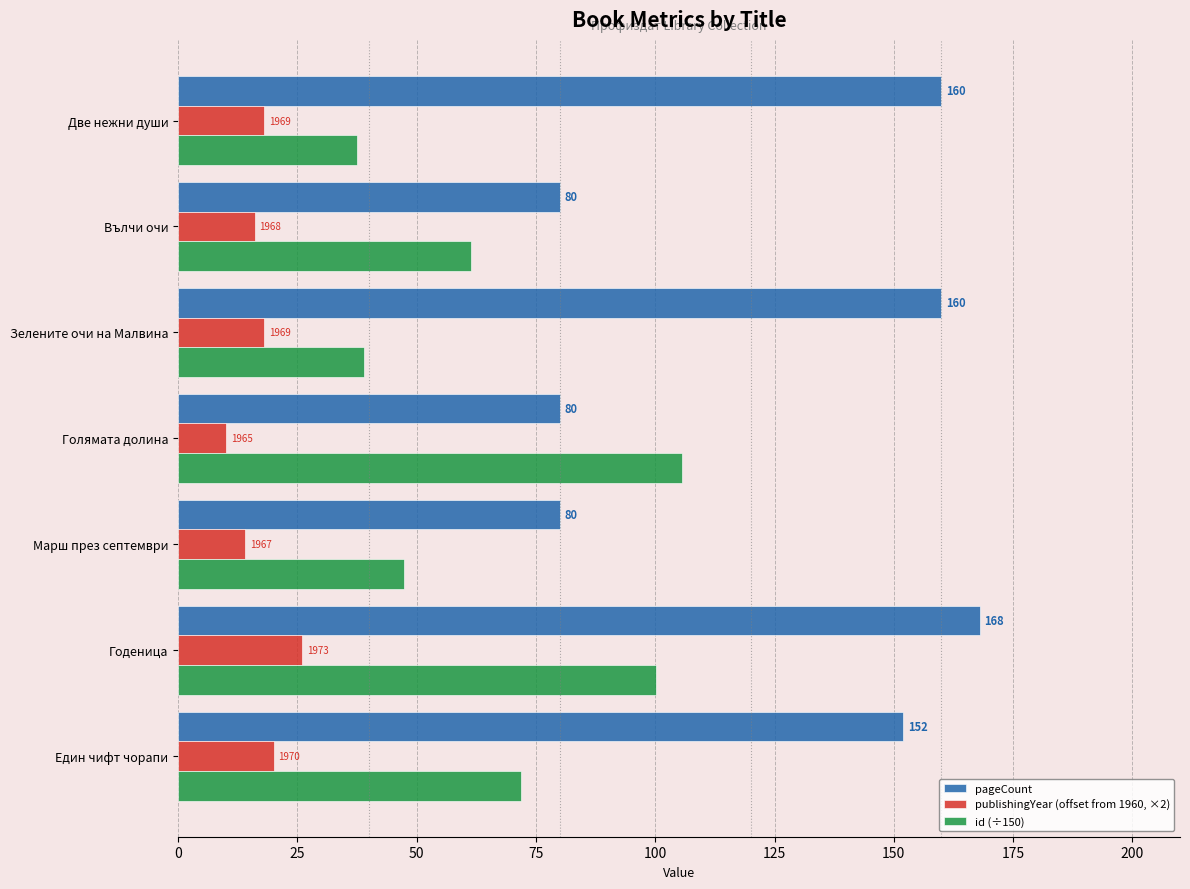

At which category is the sum across all series the highest?

Годеница